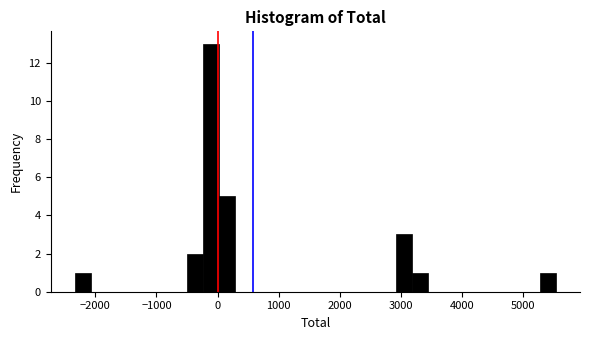

Around what value on the x-axis is the tallest bar? Give the approximate position of its centre, as read against the axis.

-100